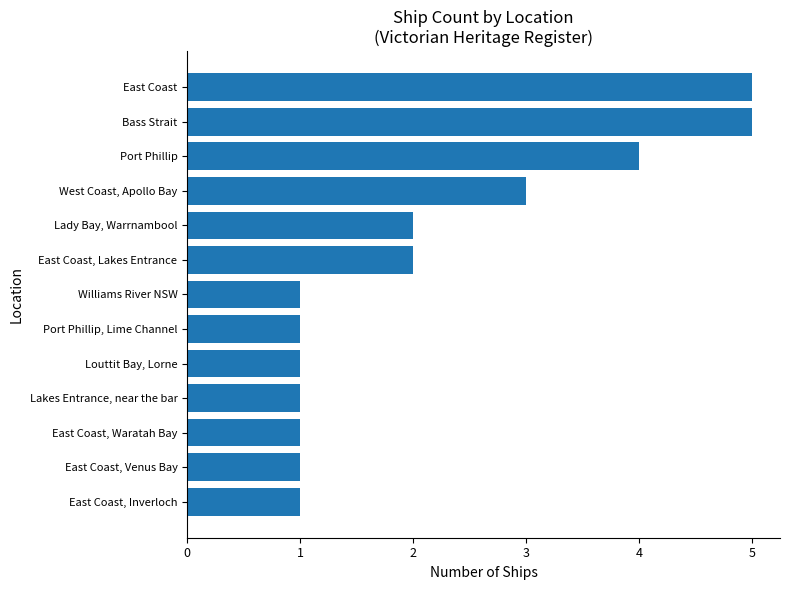

What is the difference between the maximum and minimum values?

4